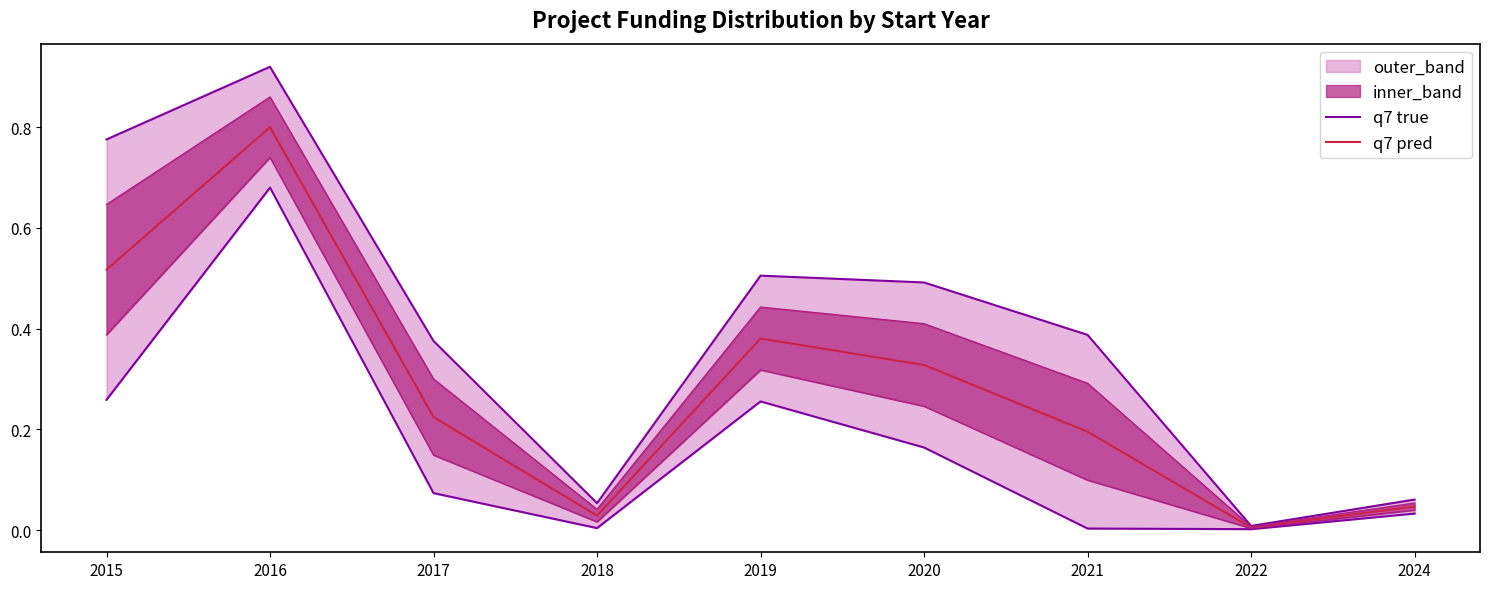

How many lines are shown in the chart?

2